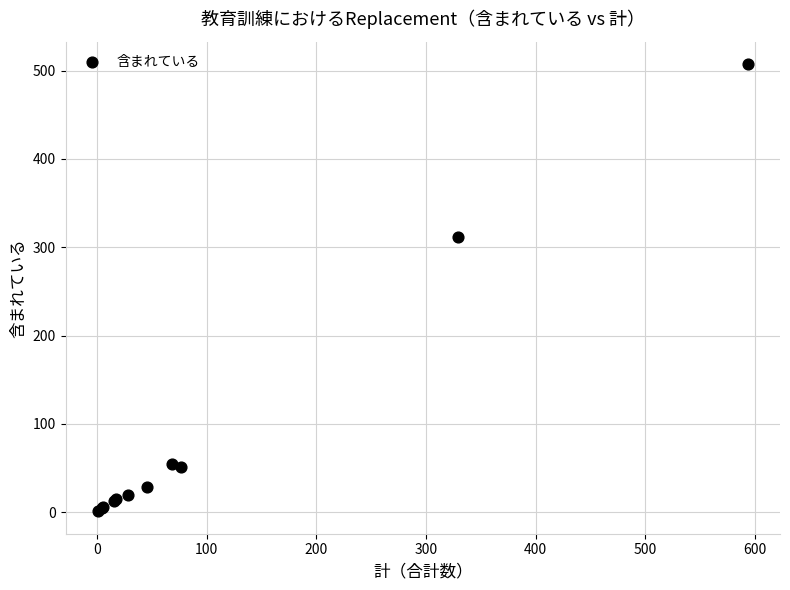

What Y value in the scatter plot is closest to 254?

312